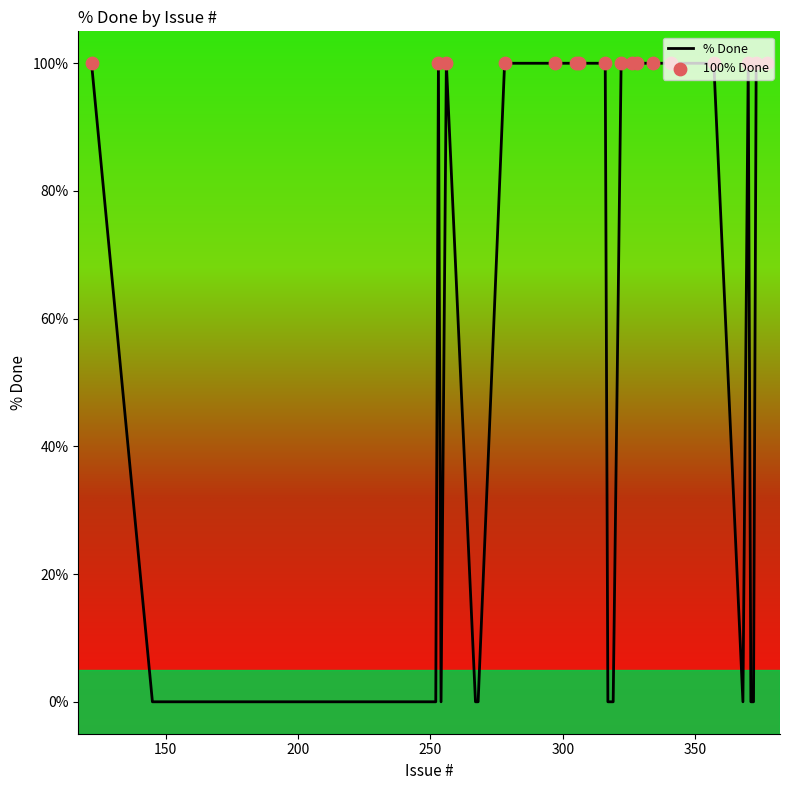

What is the difference between the maximum and minimum values?

100